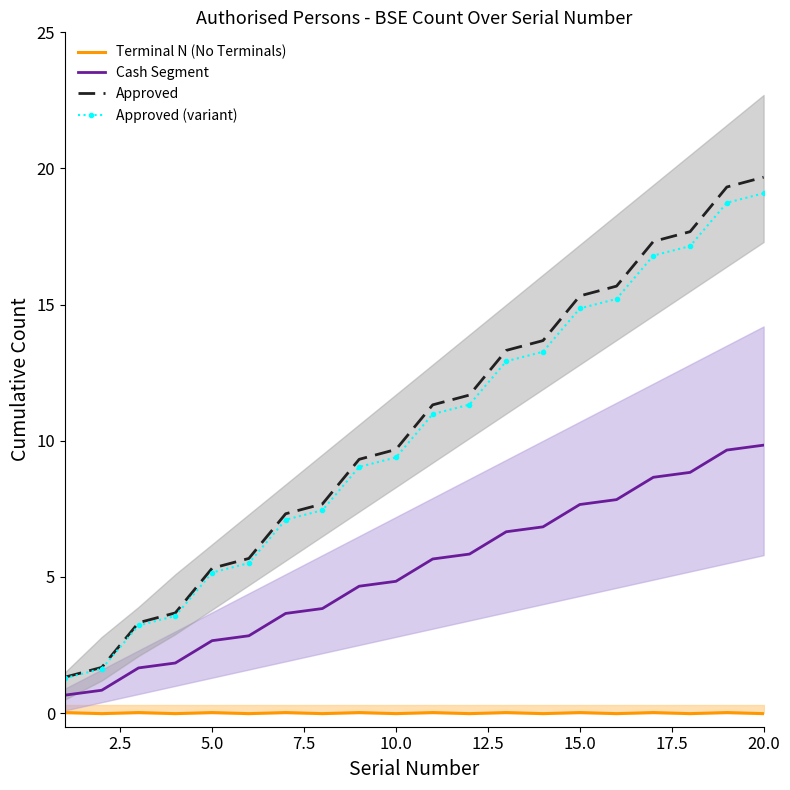

What is the average value of the Approved (variant) series?

10.2